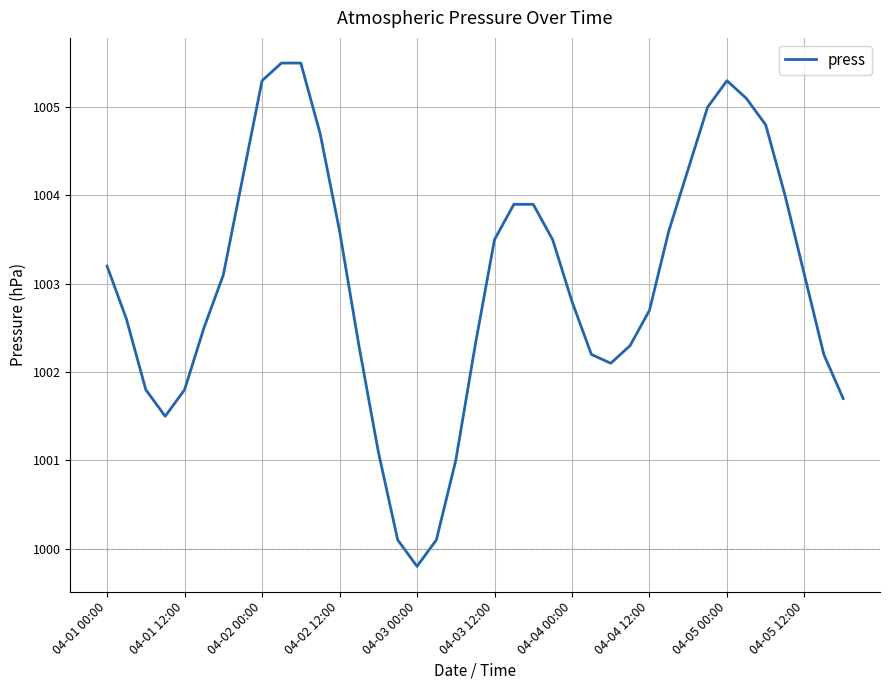

What is the maximum value shown in the chart?

1005.5